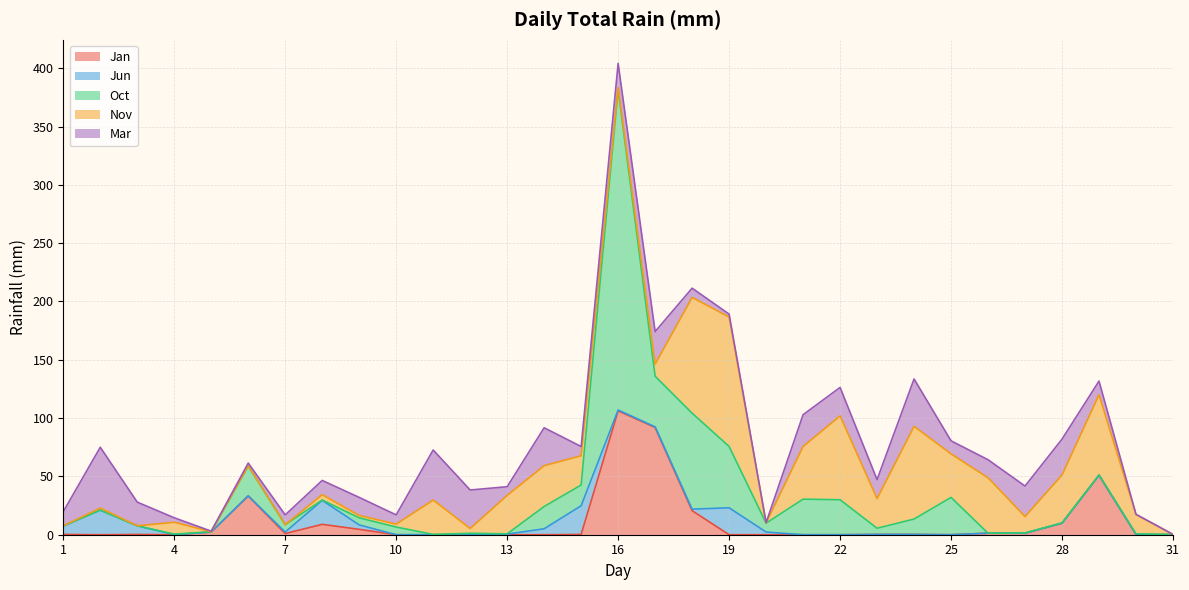

Which series has the widest spread of values?

Oct